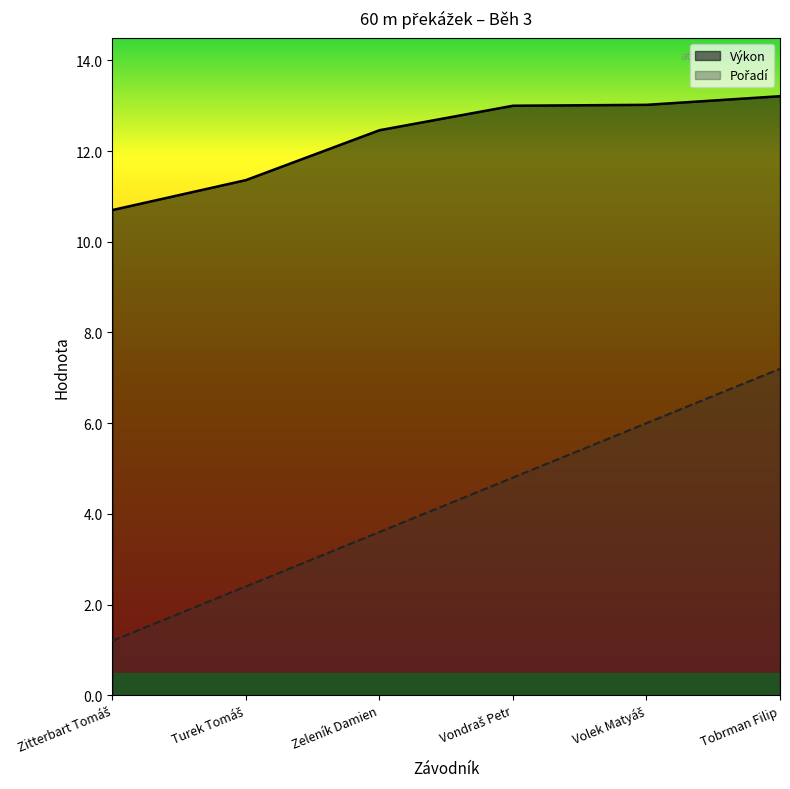

True or false: Výkon and Pořadí cross at least once.

False